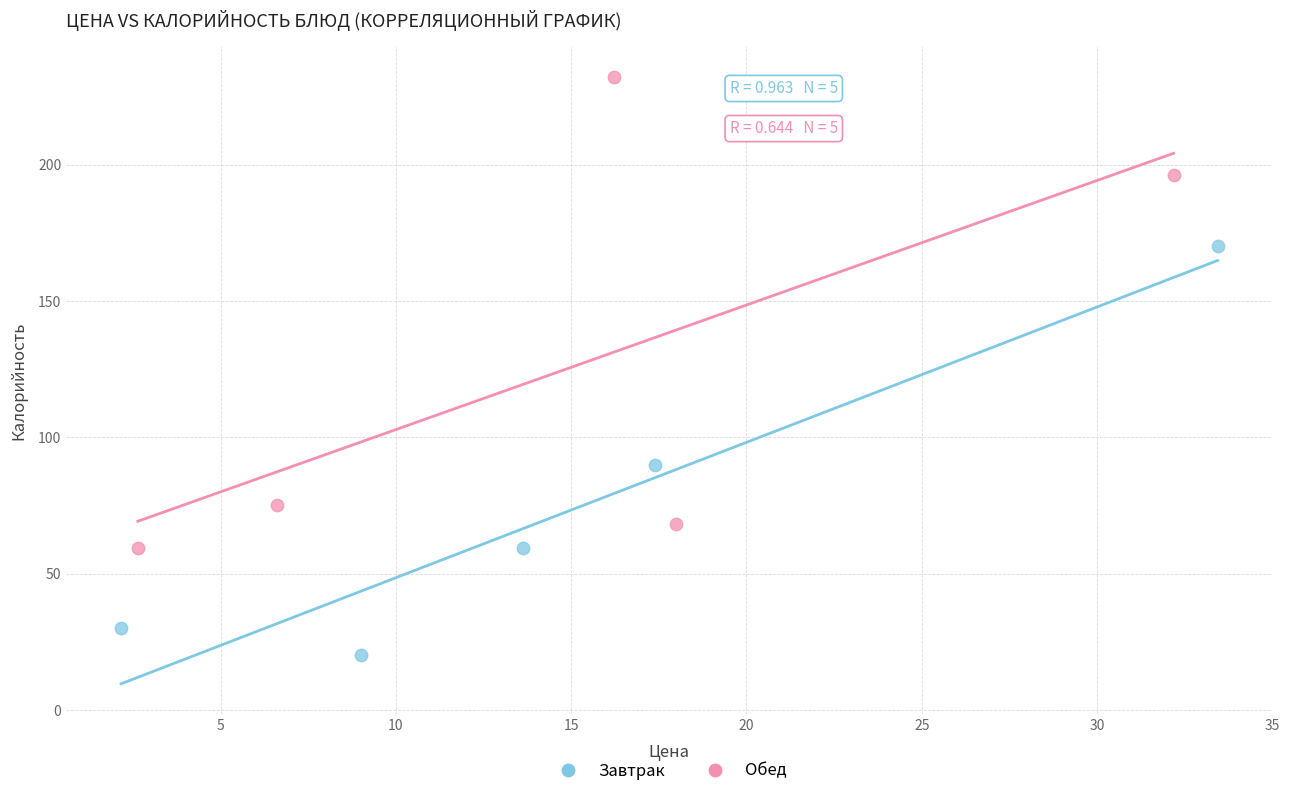

Which series contains the highest Y value?

Обед